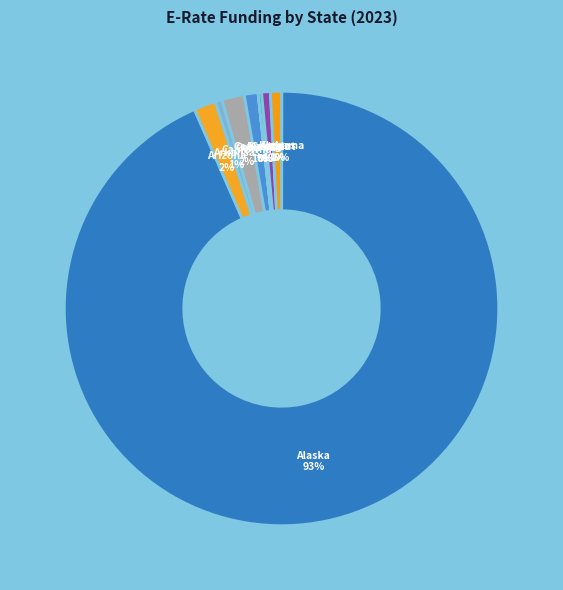

To the nearest percent, what is the average slice percentage?

10%